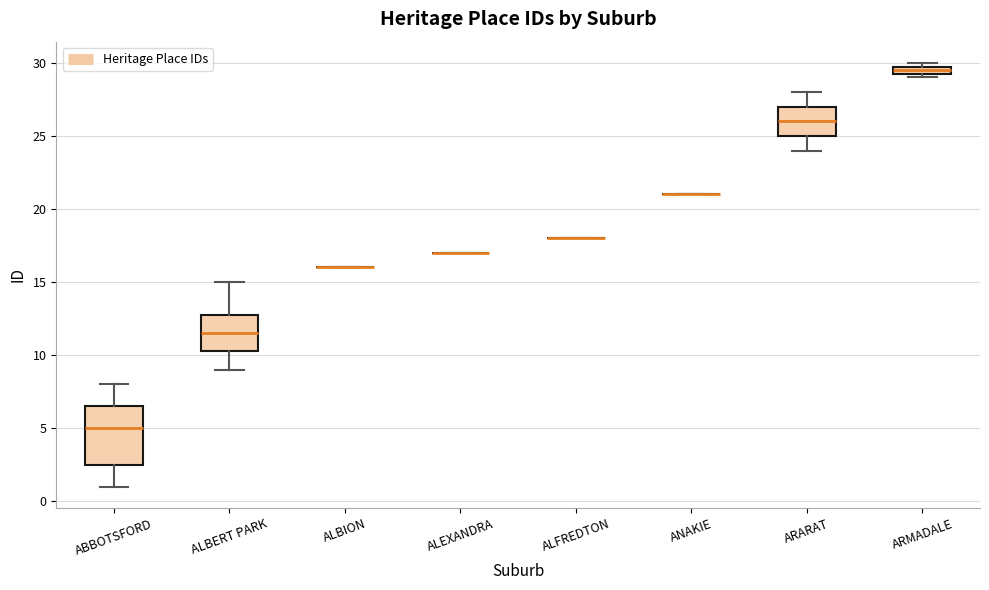

Comparing the boxes themselves (not the whiskers), which one is the tallest?

ABBOTSFORD